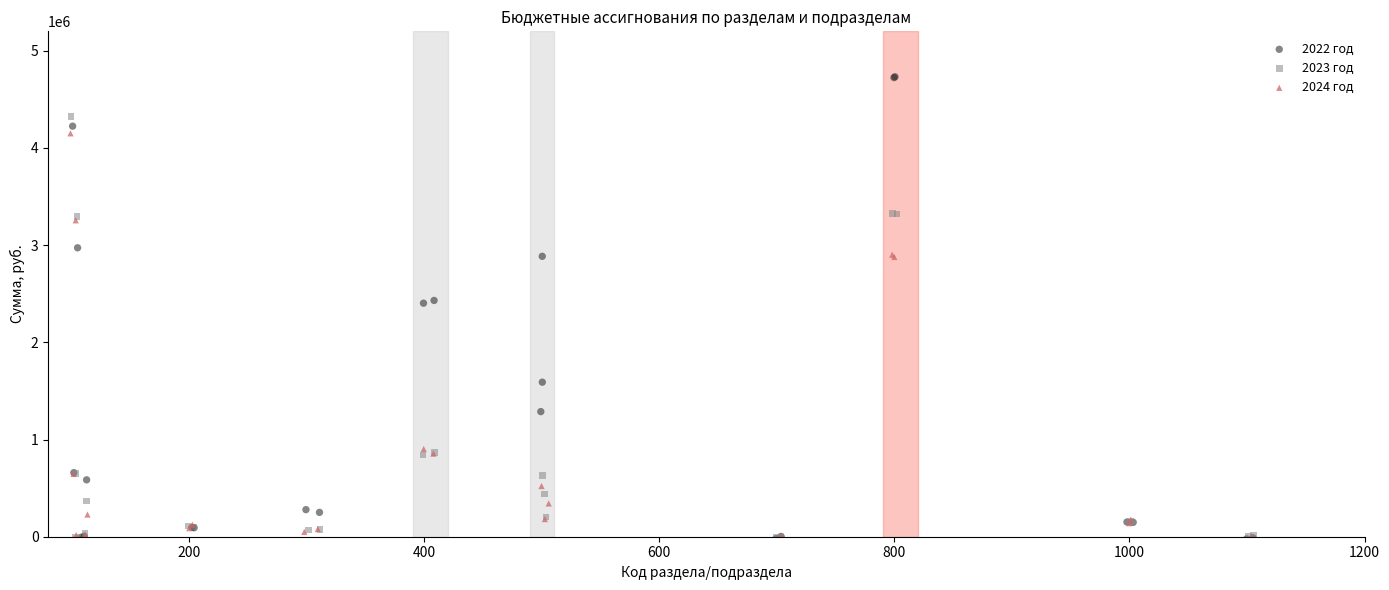

What are all the series names shown in the legend?

2022 год, 2023 год, 2024 год